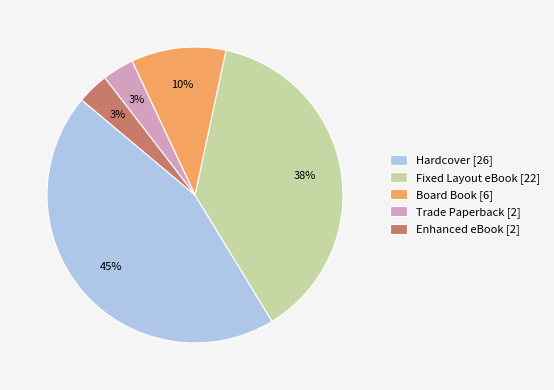

Do Board Book [6] and Enhanced eBook [2] together represent more than half of the pie?

No